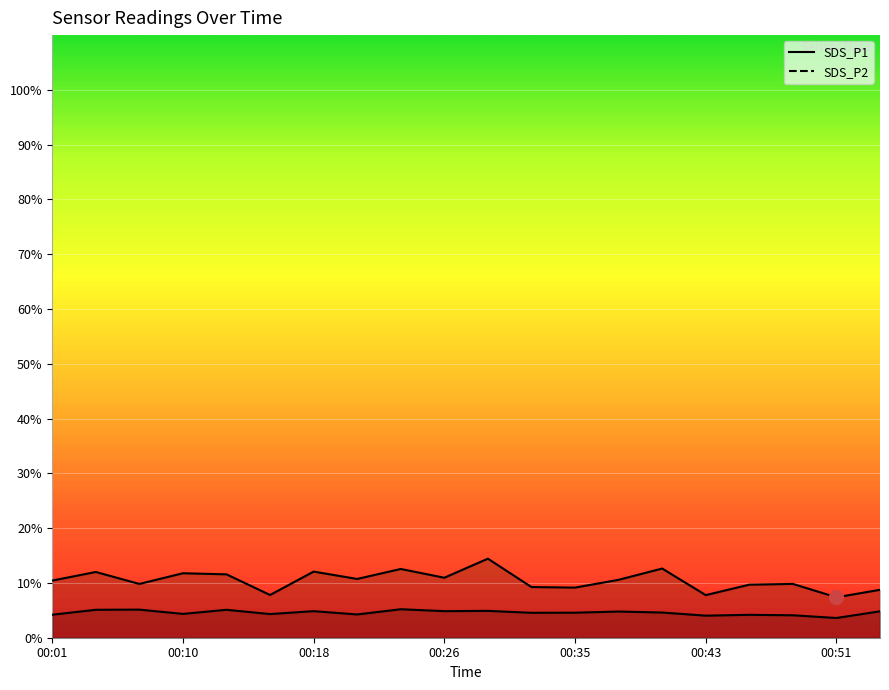

What is the total value across all series at 00:04?

17.1